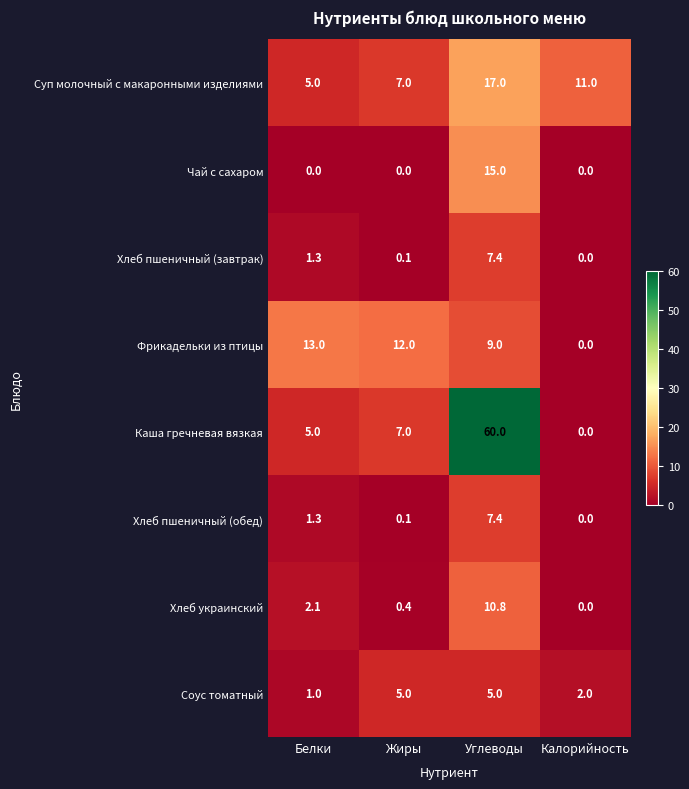

How many series are shown in this chart?

8